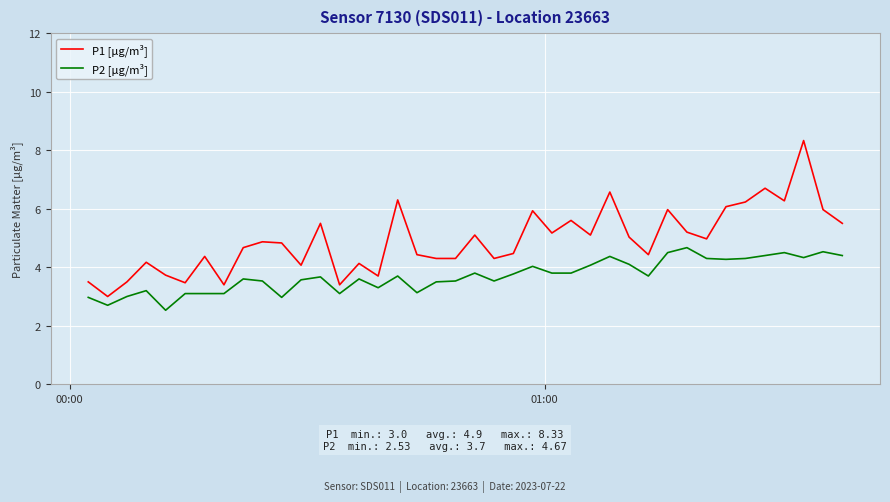

Which series has the largest range (max minus min)?

P1 [µg/m³]